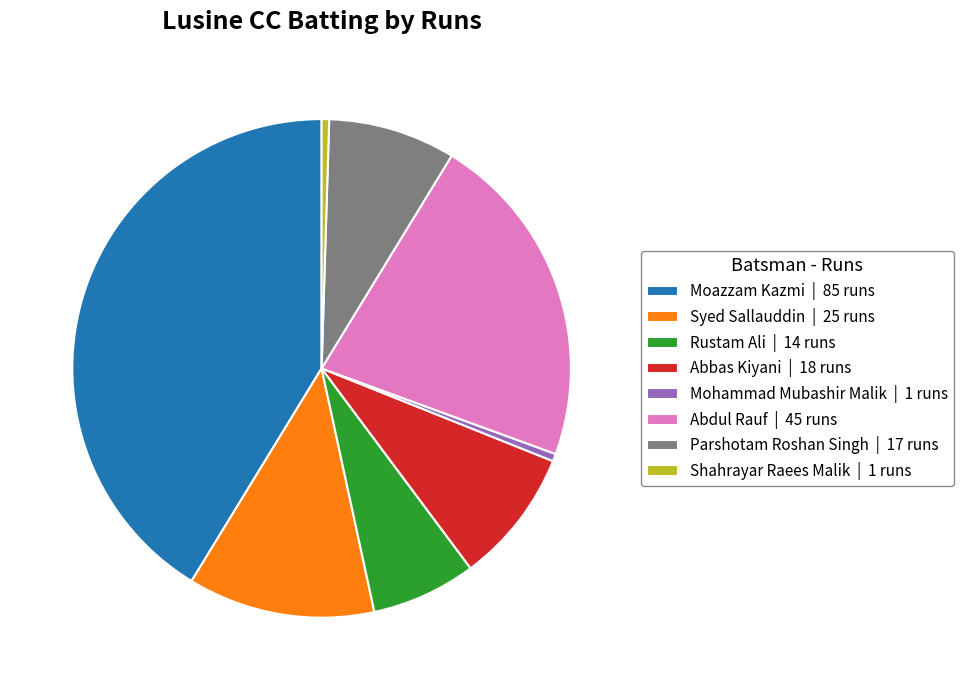

Is the sum of Abbas Kiyani | 18 runs and Shahrayar Raees Malik | 1 runs greater than half?

No